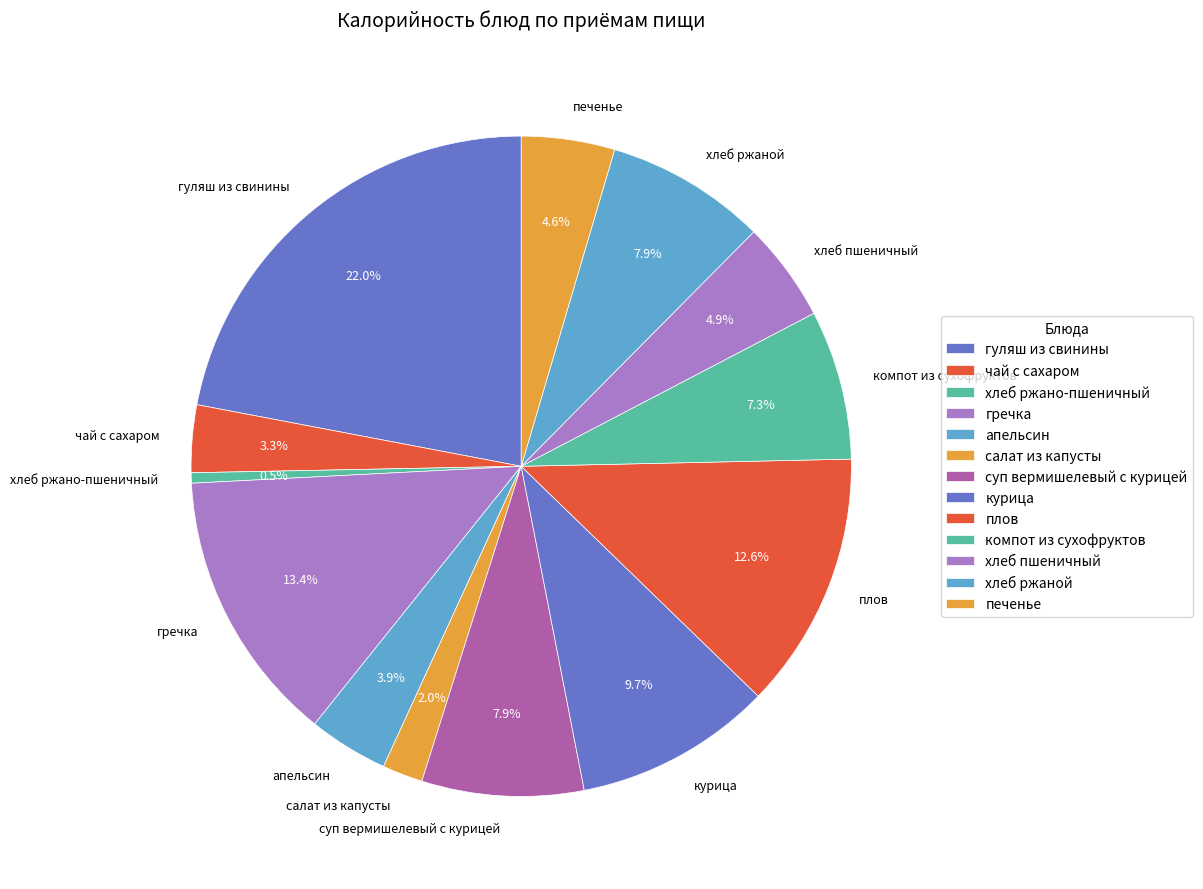

How many segments does this pie chart have?

13